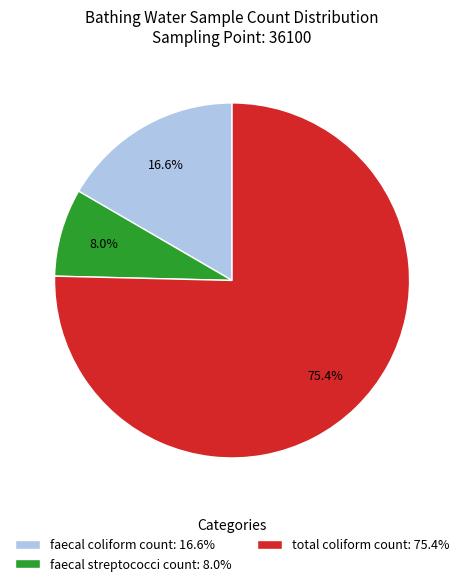

Between faecal coliform count: 16.6% and total coliform count: 75.4%, which is larger?

total coliform count: 75.4%